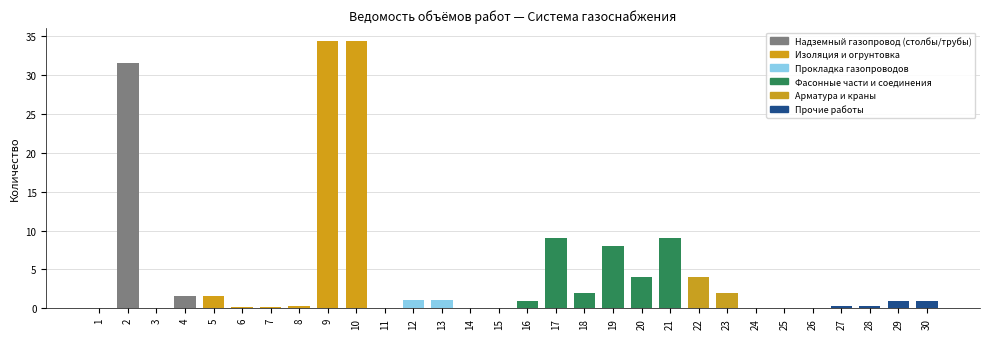

Rank the categories by value from highest to lowest.

9, 10, 2, 17, 21, 19, 20, 22, 18, 23, 4, 5, 12, 13, 16, 29, 30, 8, 27, 28, 6, 7, 24, 25, 26, 1, 3, 14, 15, 11